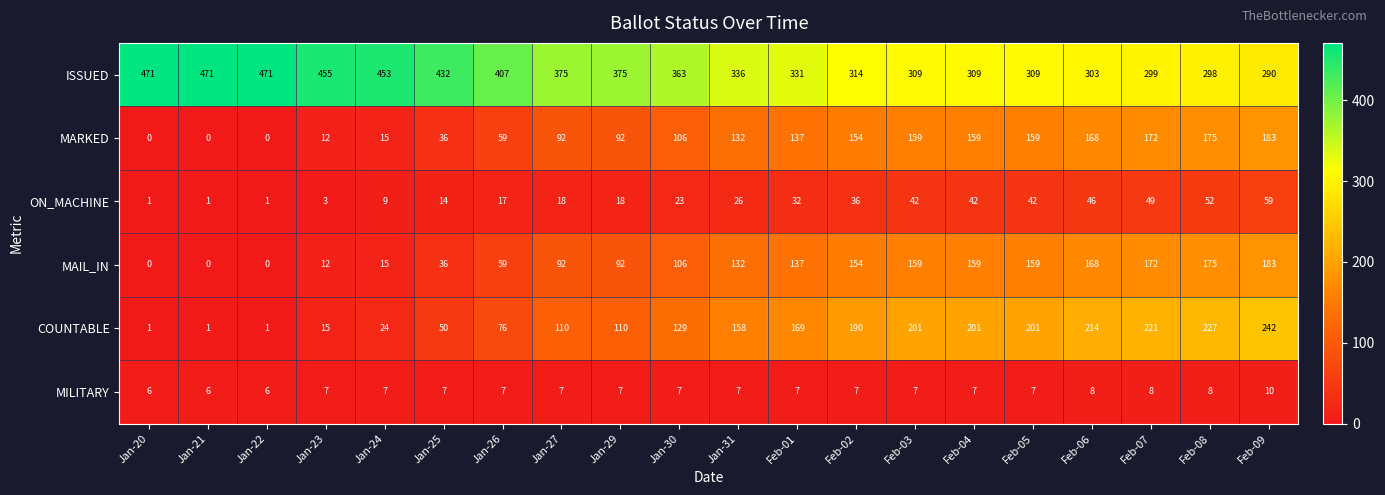

What is the difference between the MARKED values at Jan-26 and Feb-05?

100